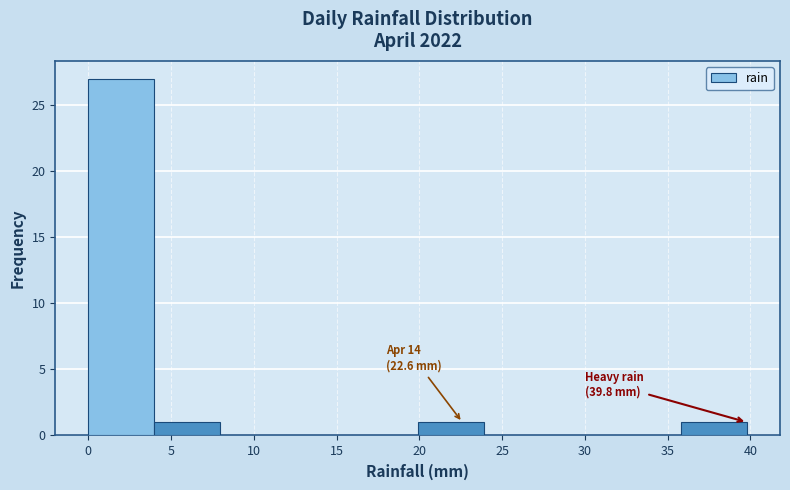

Which range on the x-axis has the tallest bar?

0 to 4